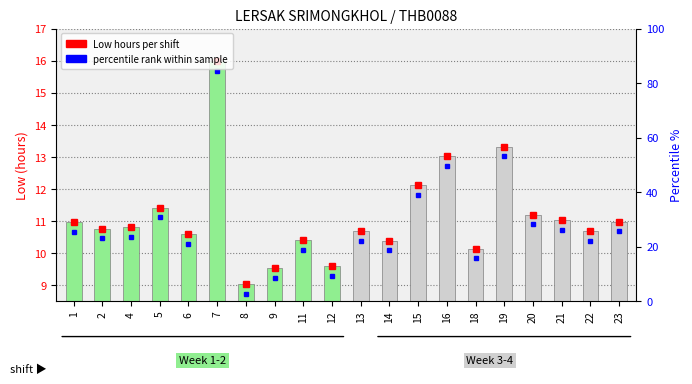

What is the ratio of the value at 14 to the value at 13?

1.0